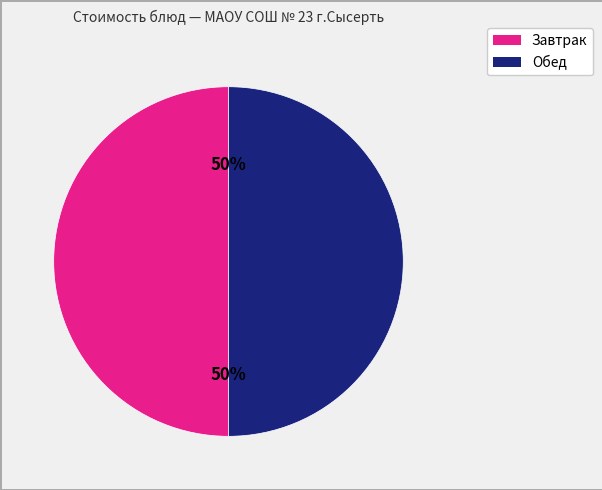

To the nearest percent, what is the average slice percentage?

50%